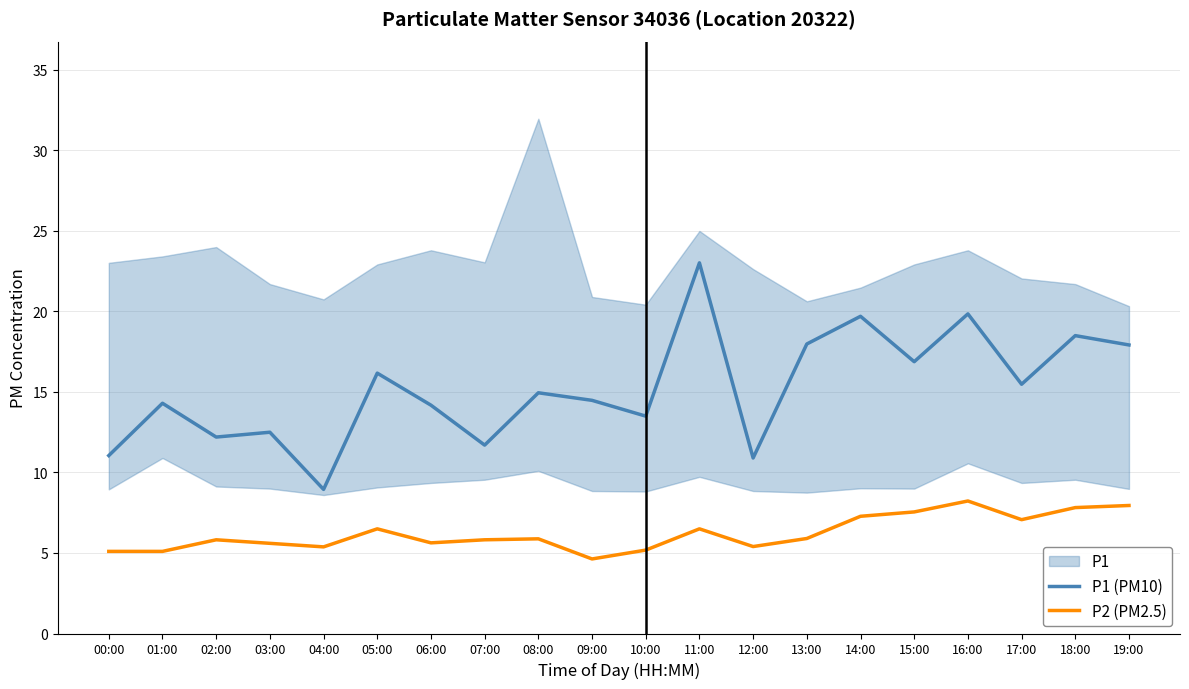

Which series has the largest total across all categories?

P1 (PM10)